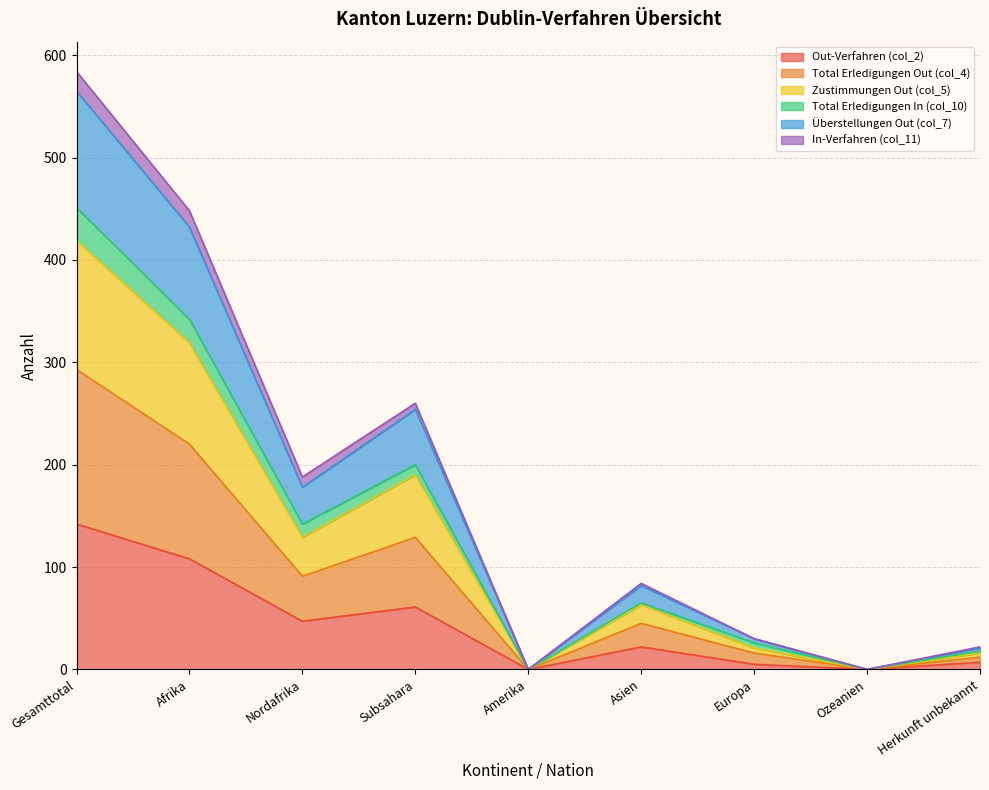

In Total Erledigungen Out (col_4), how many points are lower than both neighbors (excluding endpoints)?

3